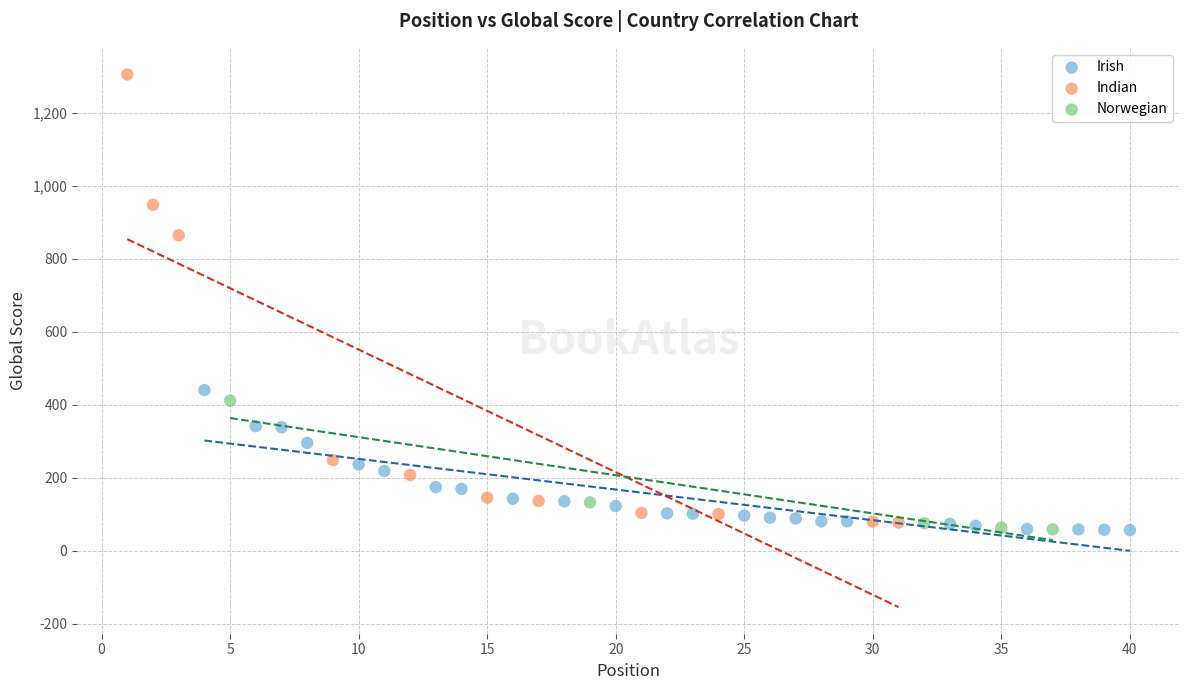

Which series contains the highest Y value?

Indian